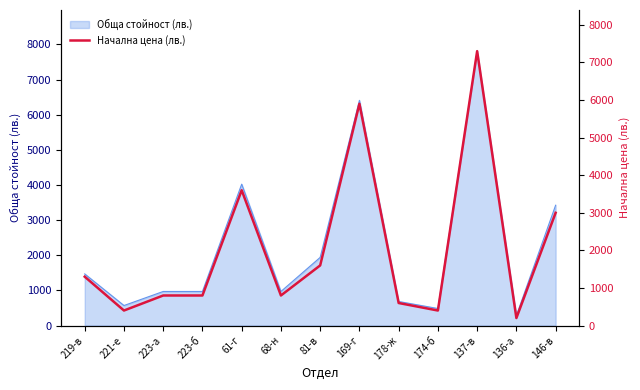

What is the difference between the maximum and minimum values?

7100